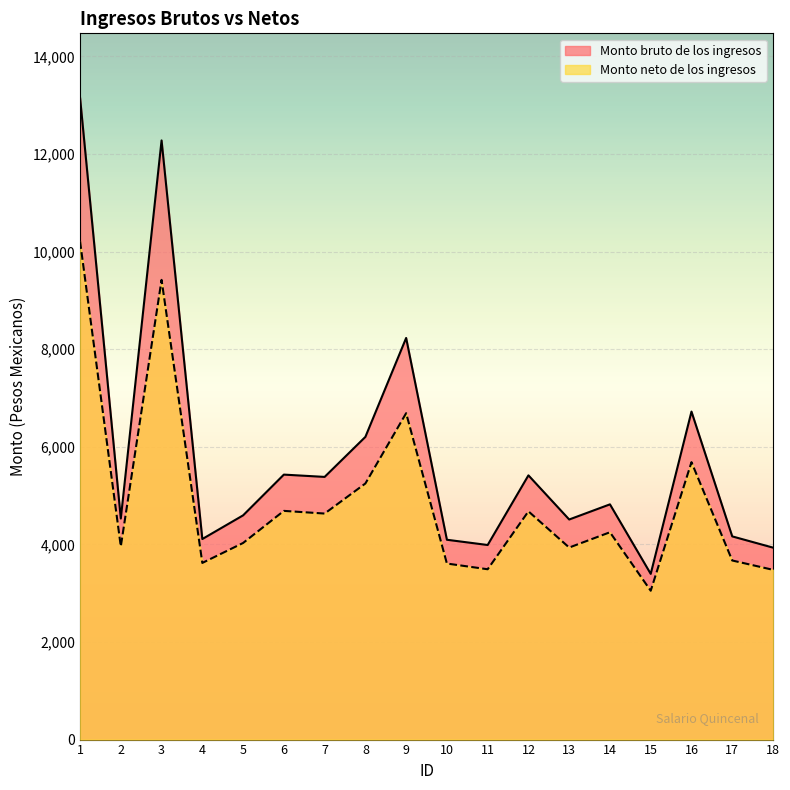

In Monto neto de los ingresos, how many points are lower than both neighbors (excluding endpoints)?

6